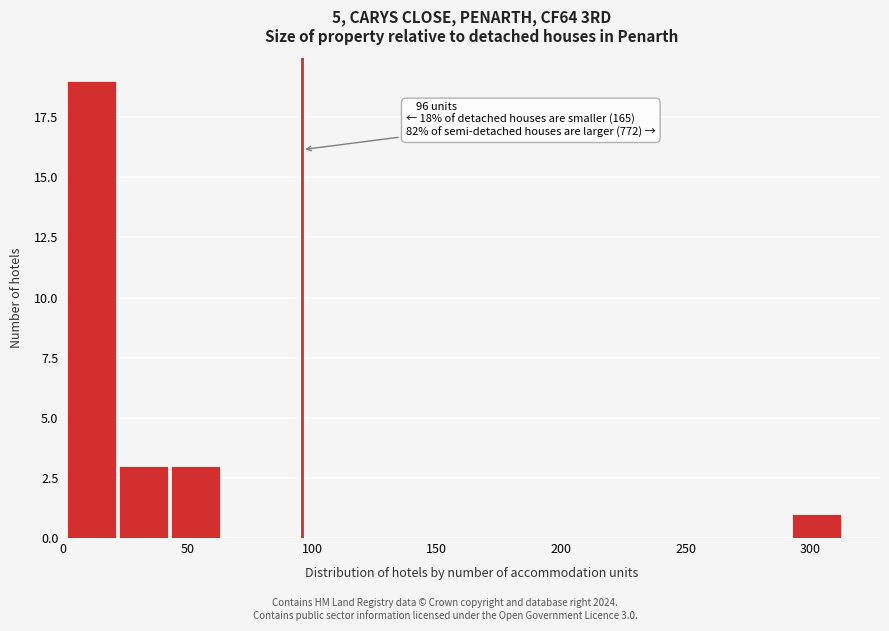

Over which range of the x-axis is the bar tallest?

0 to 20